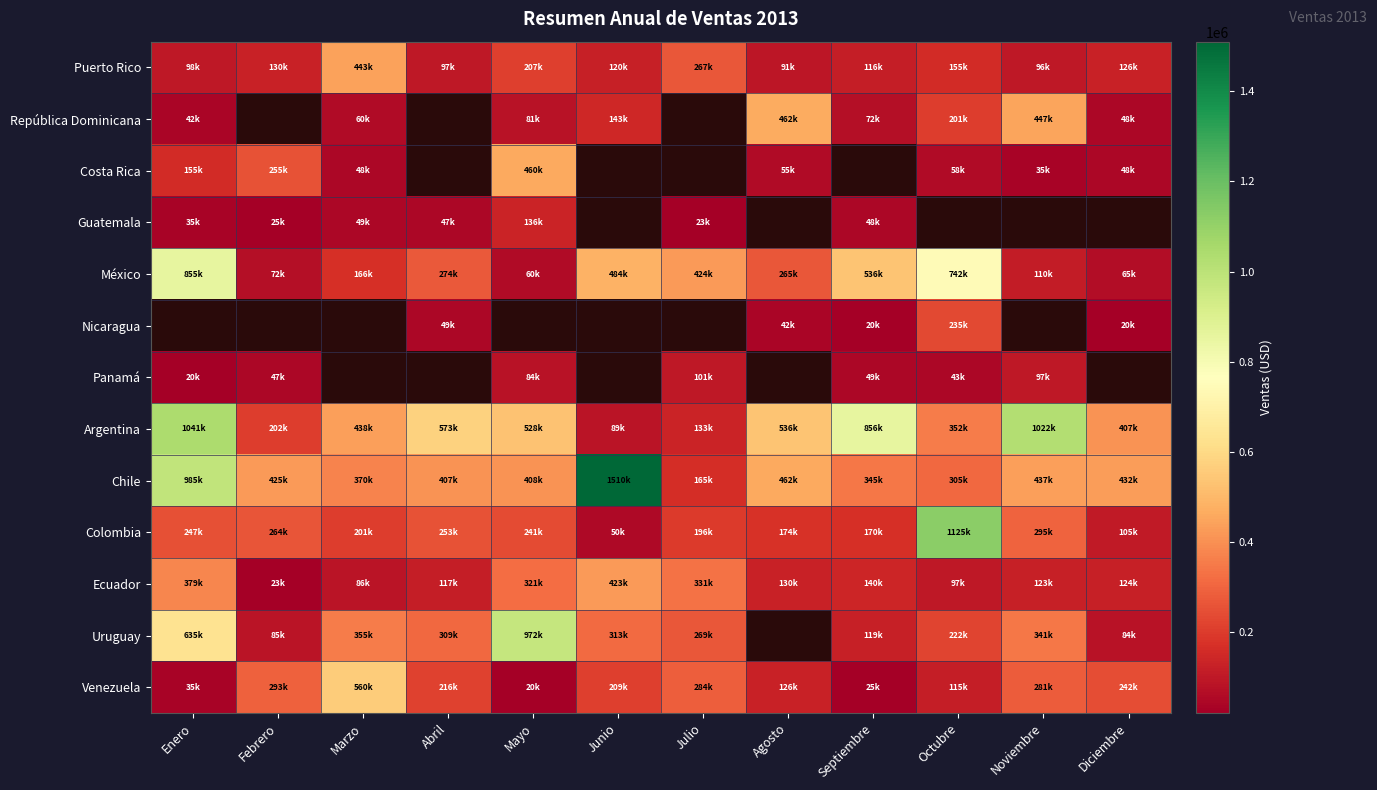

At which label does República Dominicana first exceed 81000?

Junio